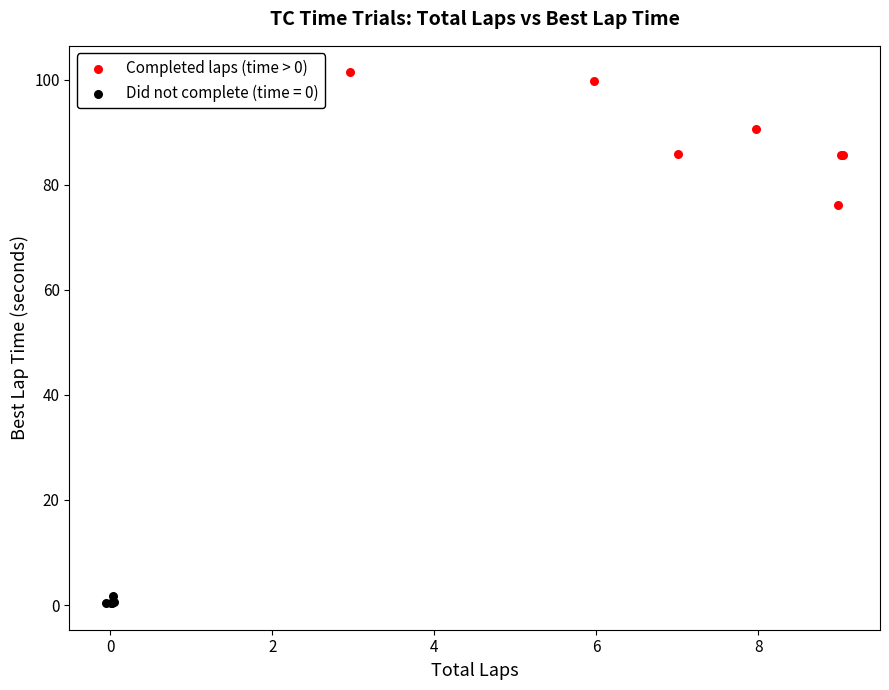

Which series reaches the minimum Y coordinate?

Did not complete (time = 0)